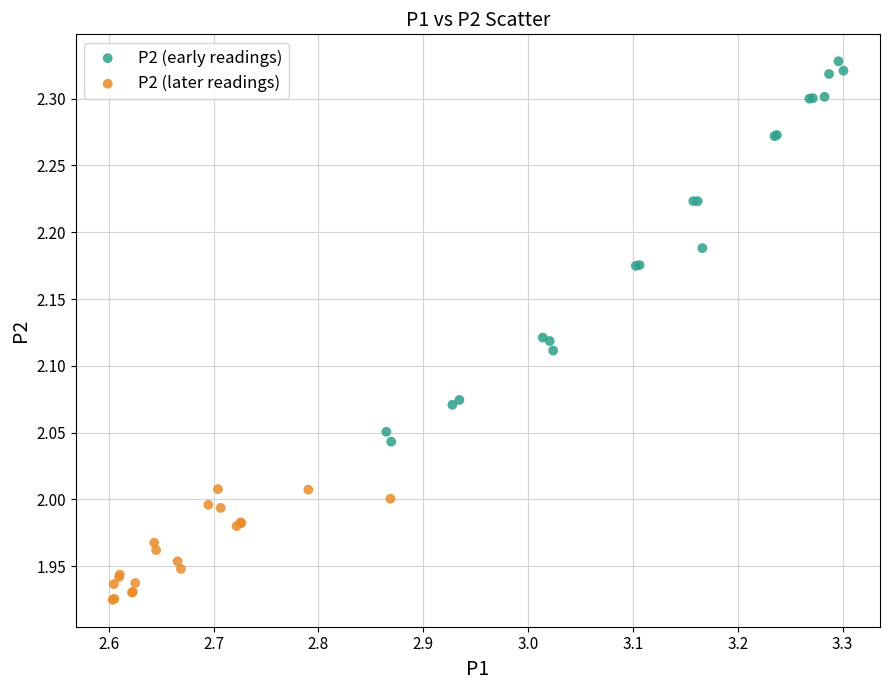

Which series has the largest Y range (max minus min)?

P2 (early readings)